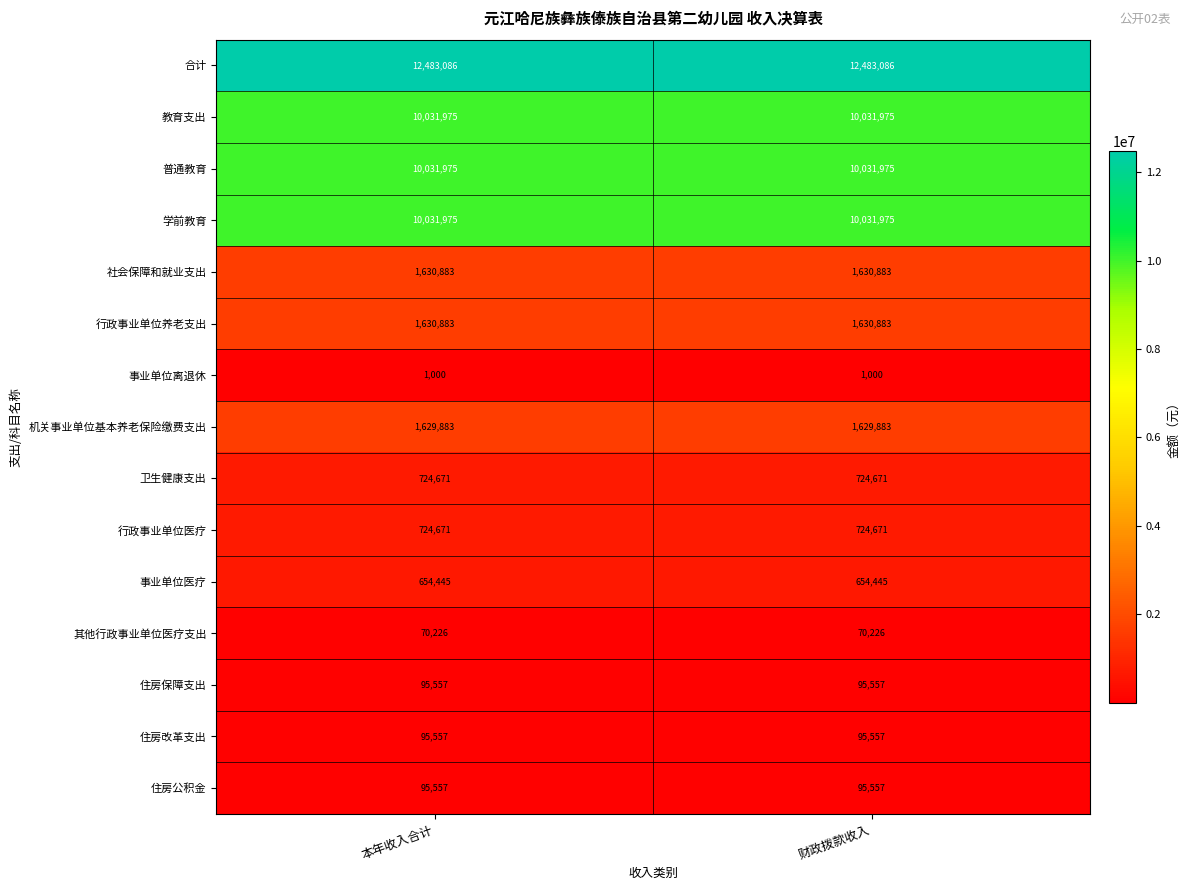

What is the sum of all 事业单位医疗 values?

1308890